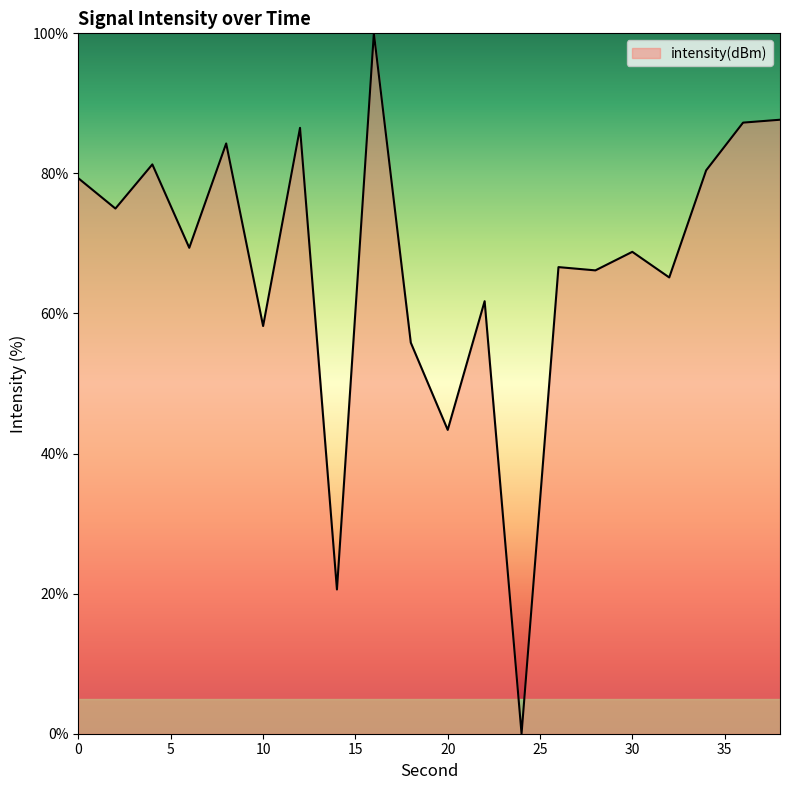

What is the difference between the maximum and minimum values?

100.0